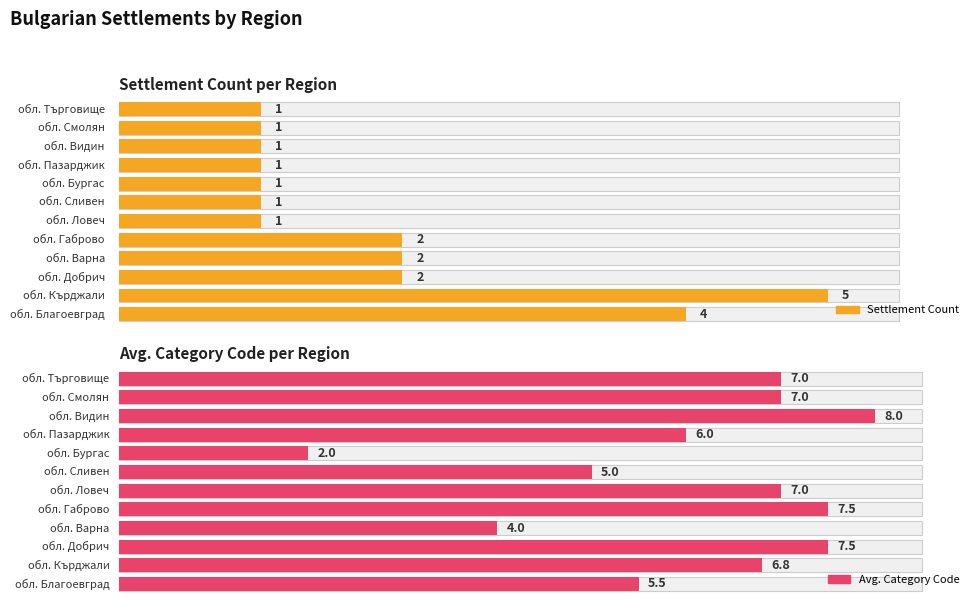

Is it true that Код на категорията equals 11 at обл. Кърджали?

False